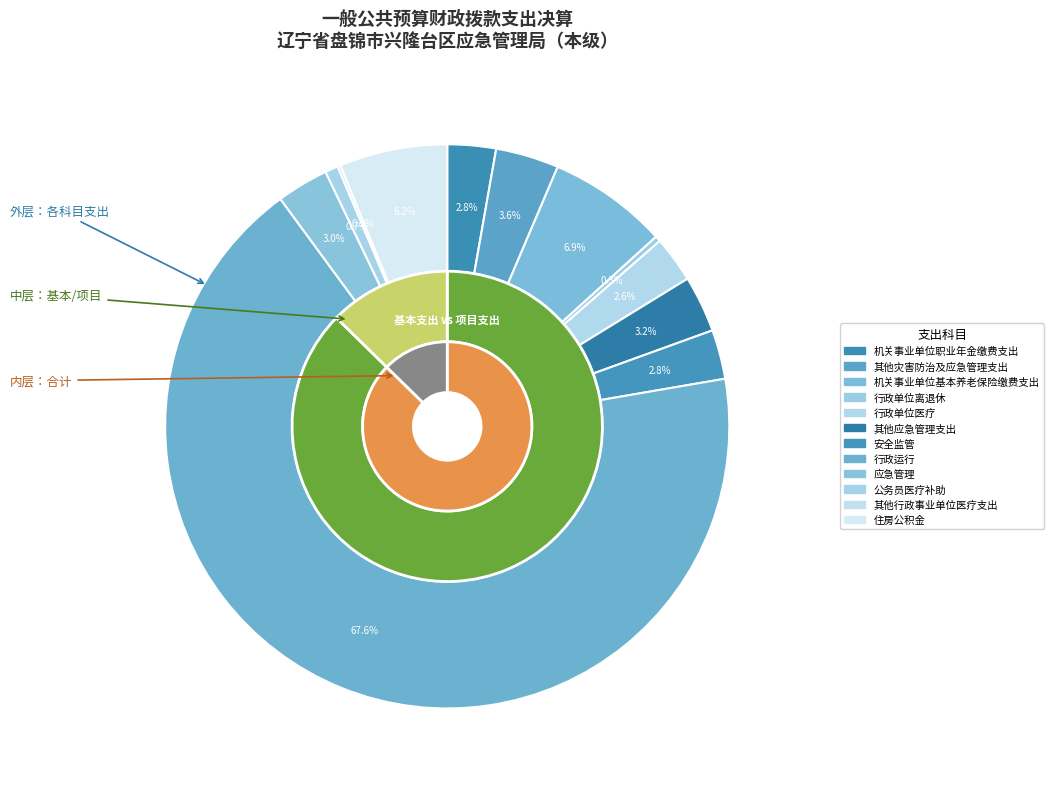

True or false: 行政单位离退休 accounts for 15% of the total.

False